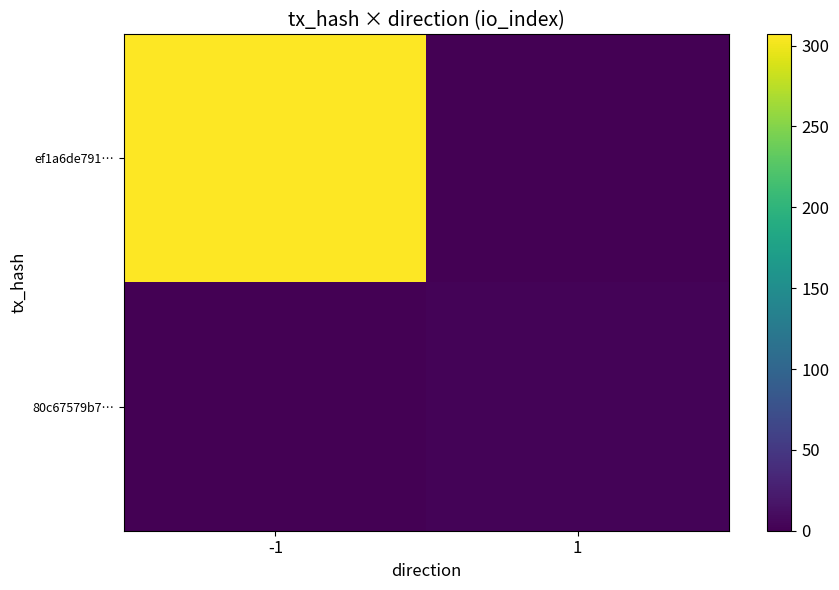

Reading left to right, transcribe all the data shown in this chart.

ef1a6de791…: -1=307	1=0
80c67579b7…: -1=0	1=3